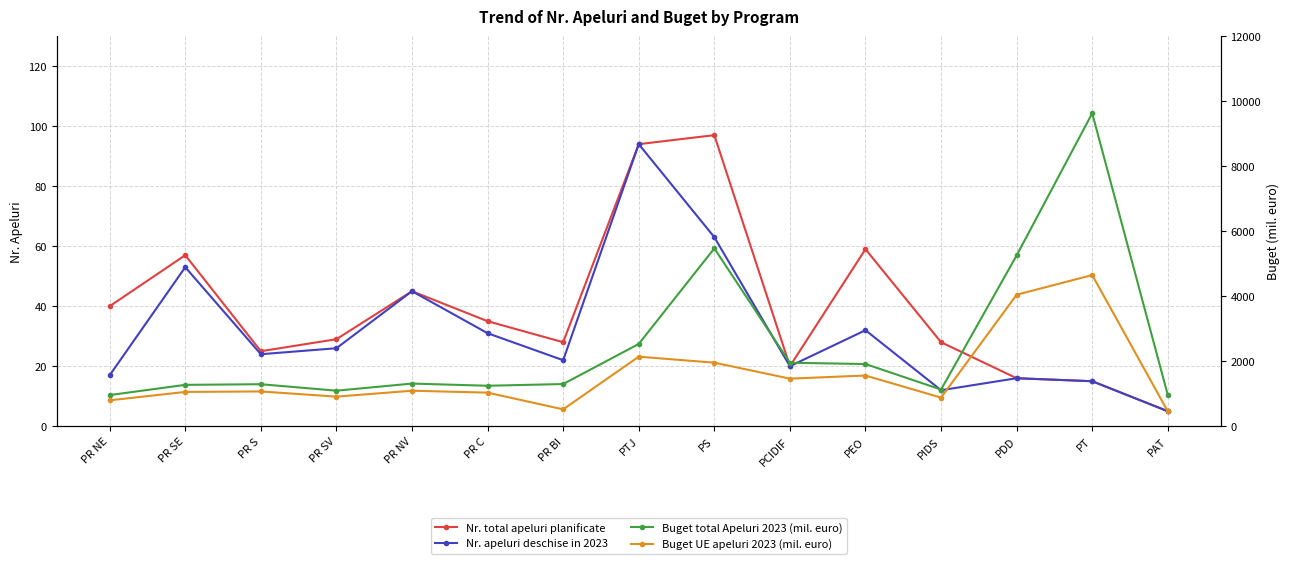

Count the number of data series in this chart.

4